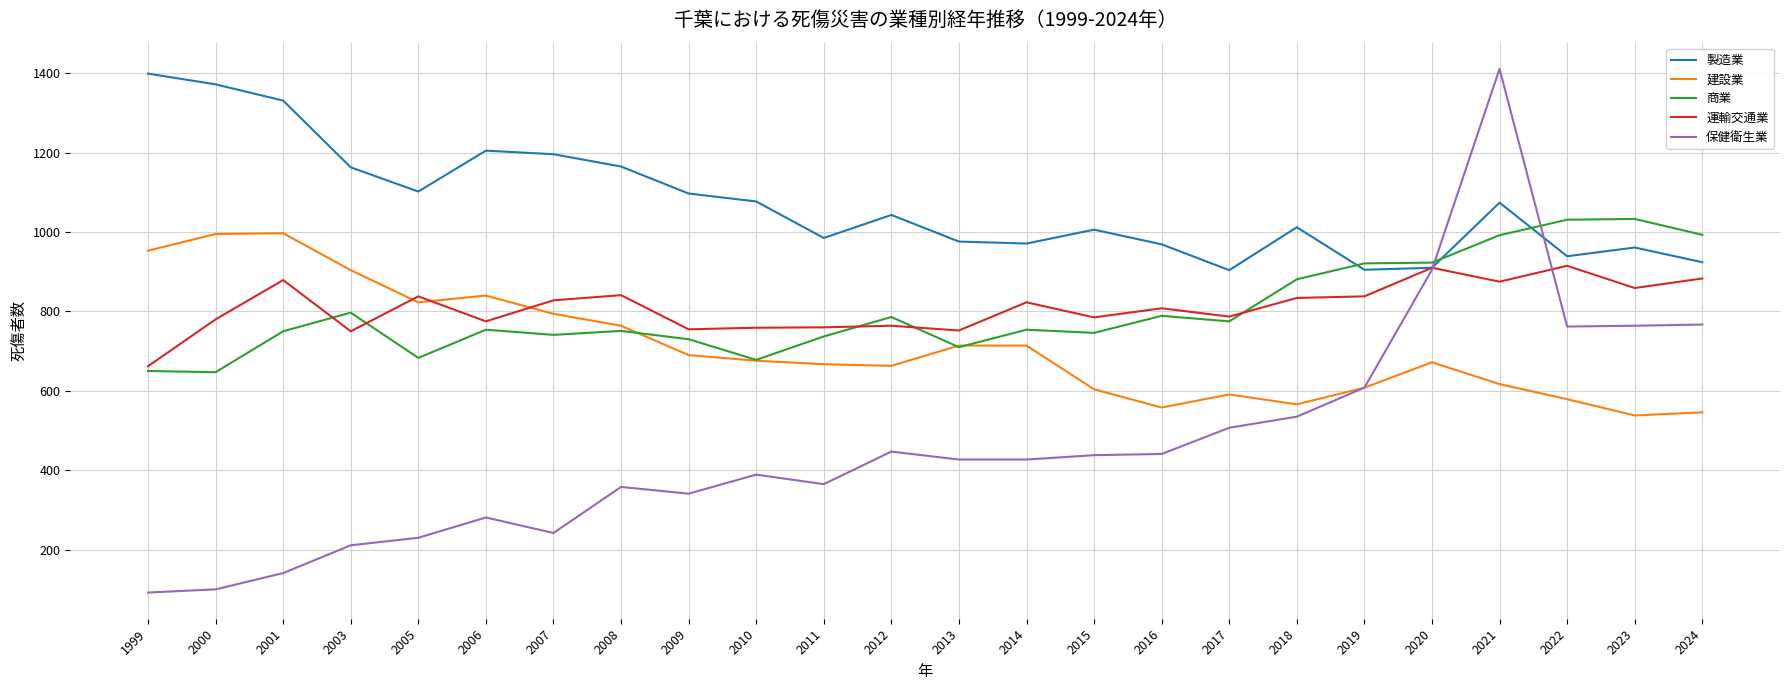

What is the spread (max minus min) of values at 2015?

568